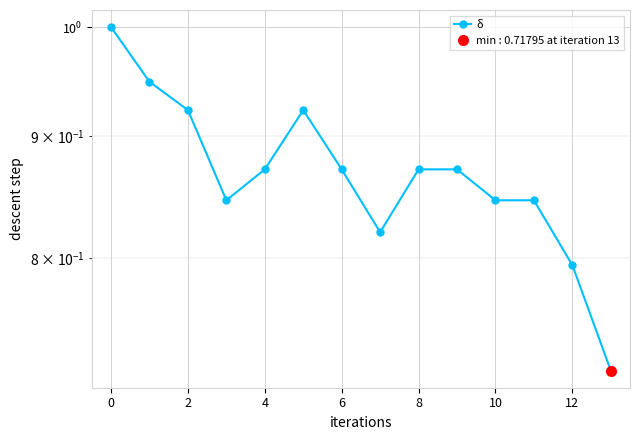

The chart shows a value of 0.8 at 10. True or false?

True